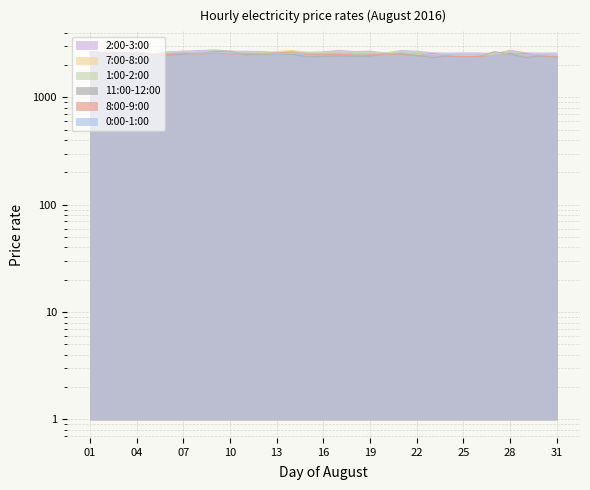

At which category is the sum across all series the highest?

09